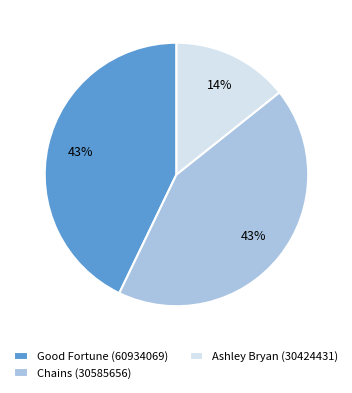

Is the sum of Ashley Bryan (30424431) and Chains (30585656) greater than half?

Yes